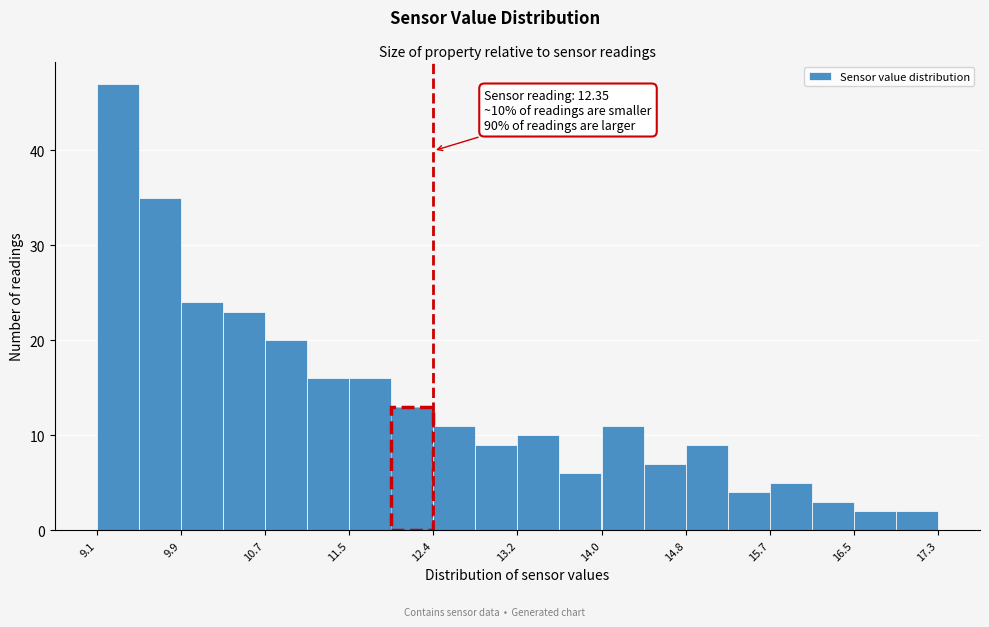

Which range on the x-axis has the tallest bar?

9.1 to 9.5